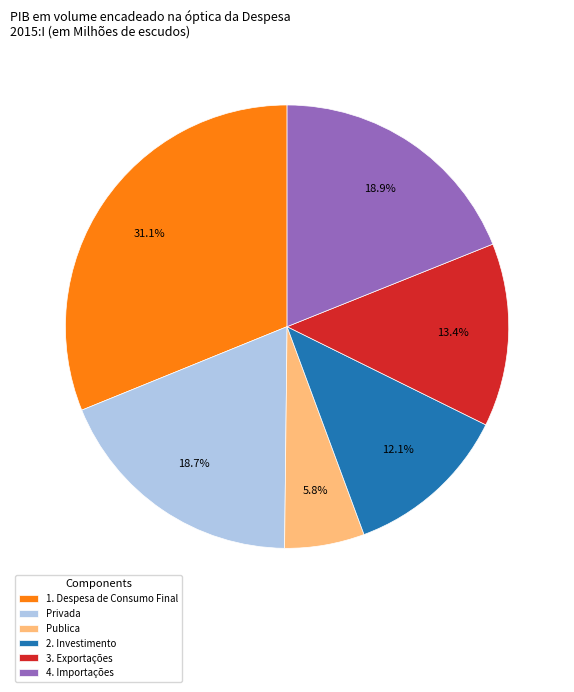

True or false: 3. Exportações accounts for 8% of the total.

False